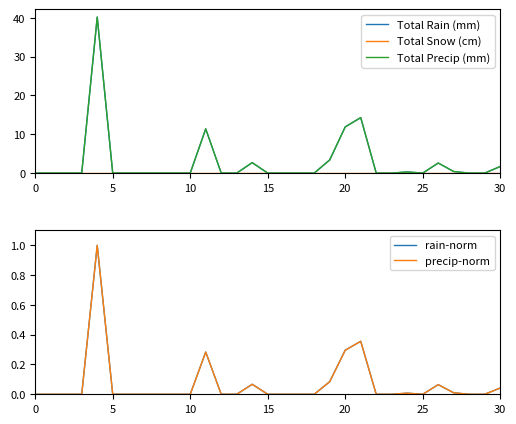

What is the average value of the rain-norm series?

0.1